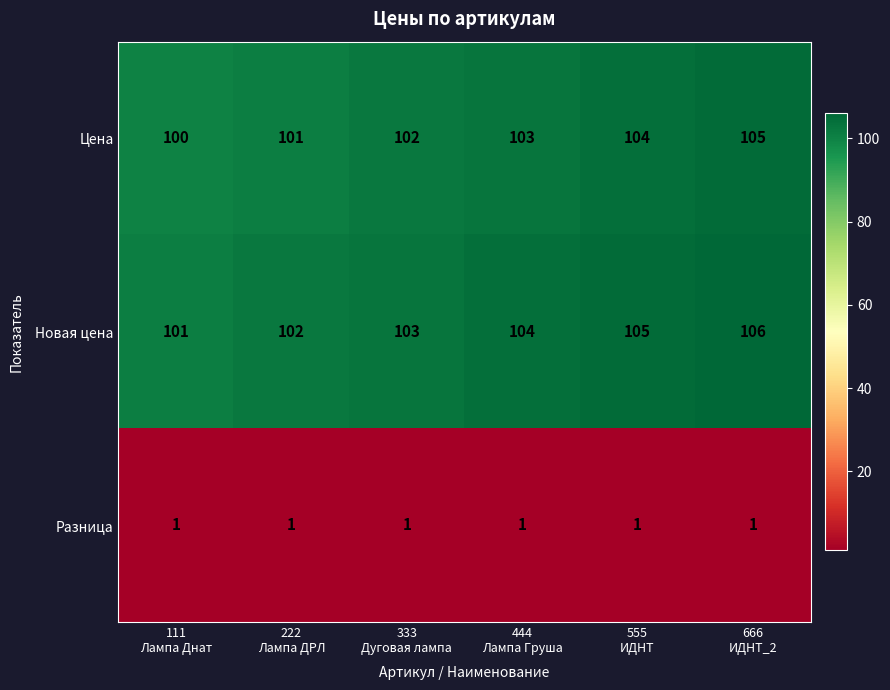

What is the difference between the maximum and minimum values in the Новая цена series?

5